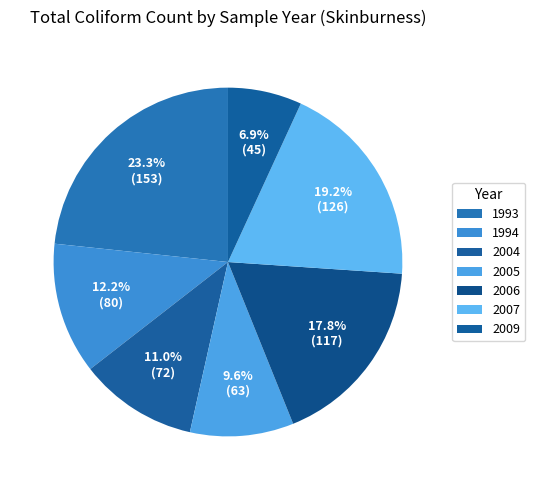

The 2004 slice represents 11% of the pie. True or false?

True